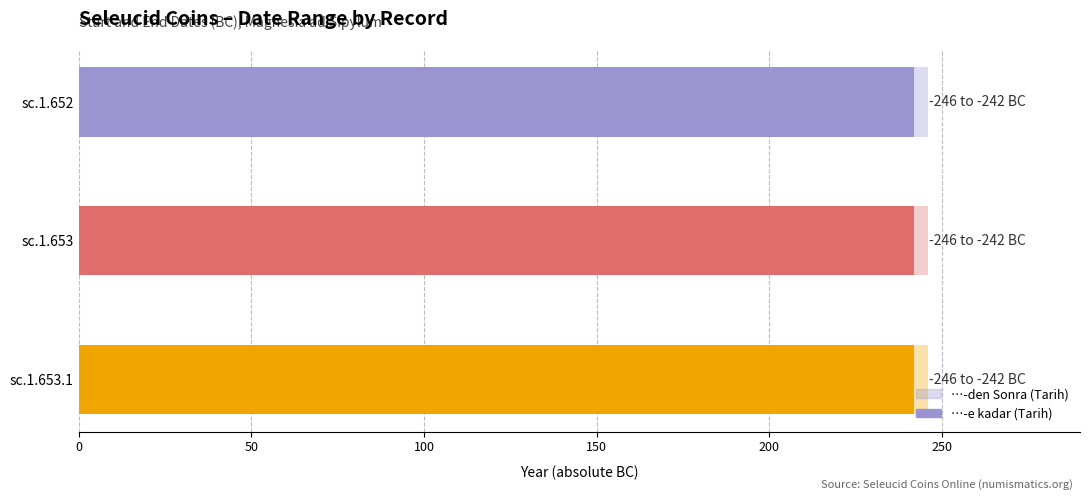

The value of …-den Sonra (Tarih) at sc.1.652 is -246. True or false?

True